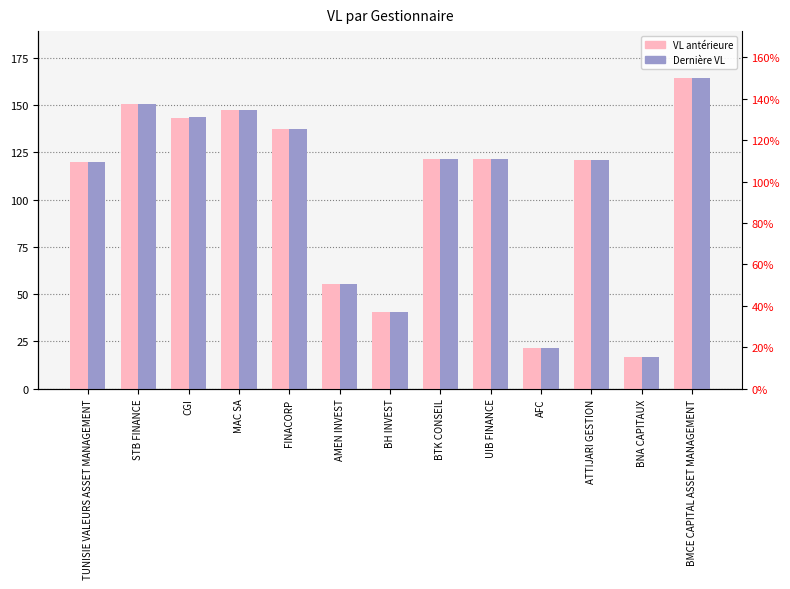

The value of VL antérieure at TUNISIE VALEURS ASSET MANAGEMENT is 203.1. True or false?

False